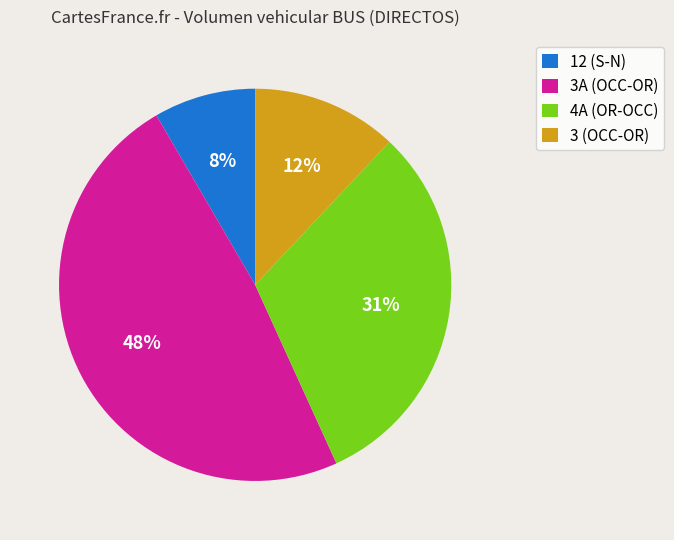

Rank the categories by value from highest to lowest.

3A (OCC-OR), 4A (OR-OCC), 3 (OCC-OR), 12 (S-N)